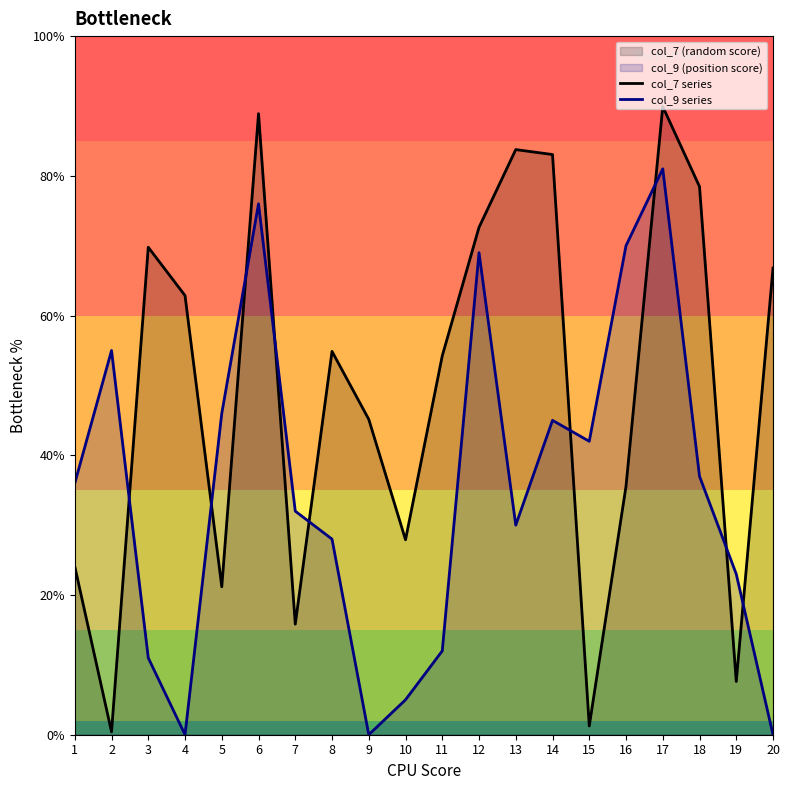

Is the value of col_9 series at 1 greater than the value of col_7 series at 6?

No